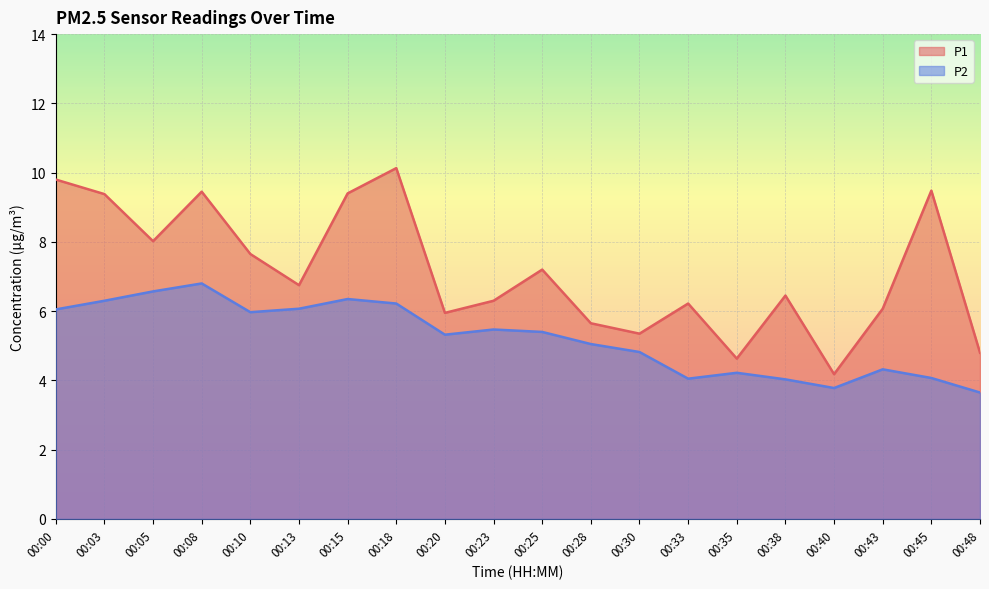

What is the total value across all series at 00:43?

10.4